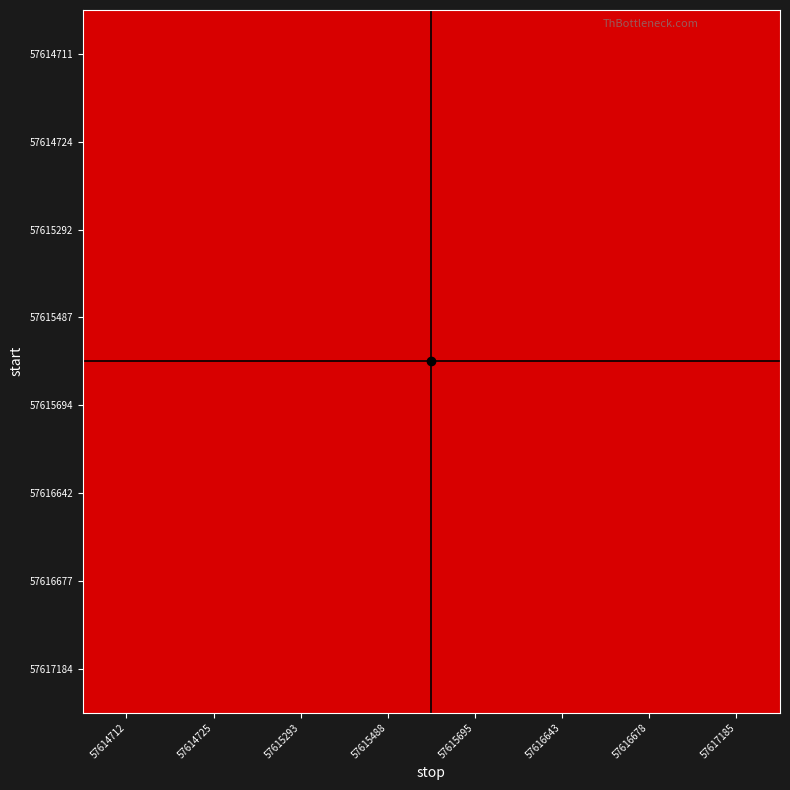

Between 57615293 and 57614712, which is larger?

57615293